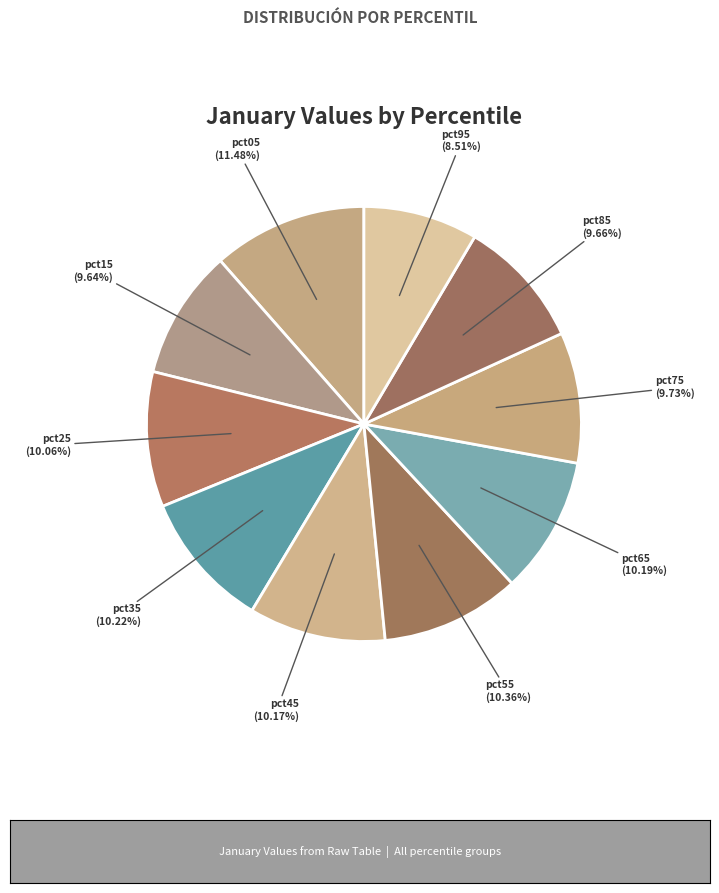

Is there any slice that represents more than half of the pie?

No